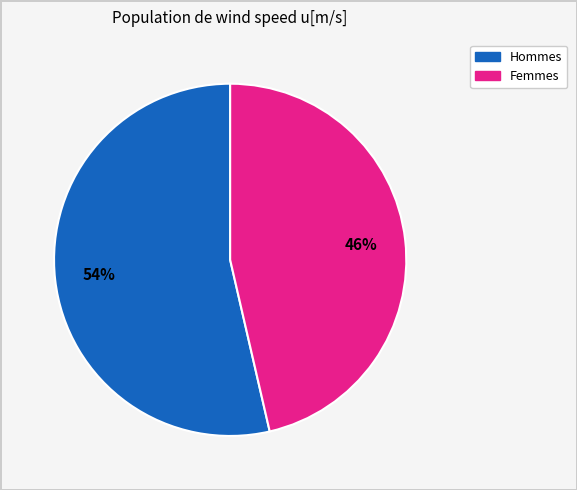

Is there any slice that represents more than half of the pie?

Yes